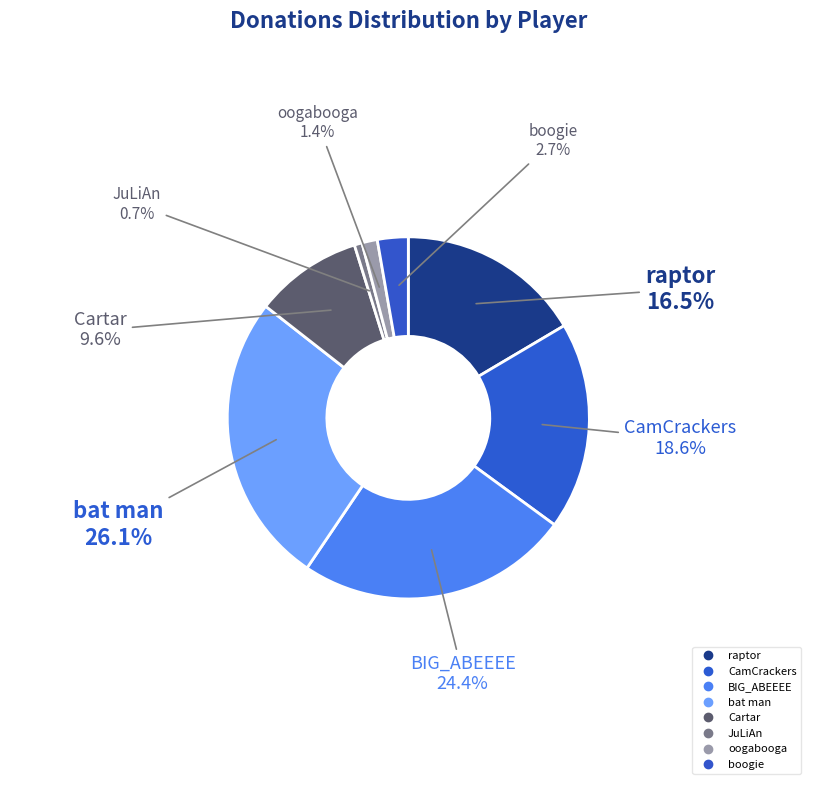

The BIG_ABEEEE slice represents 24% of the pie. True or false?

True